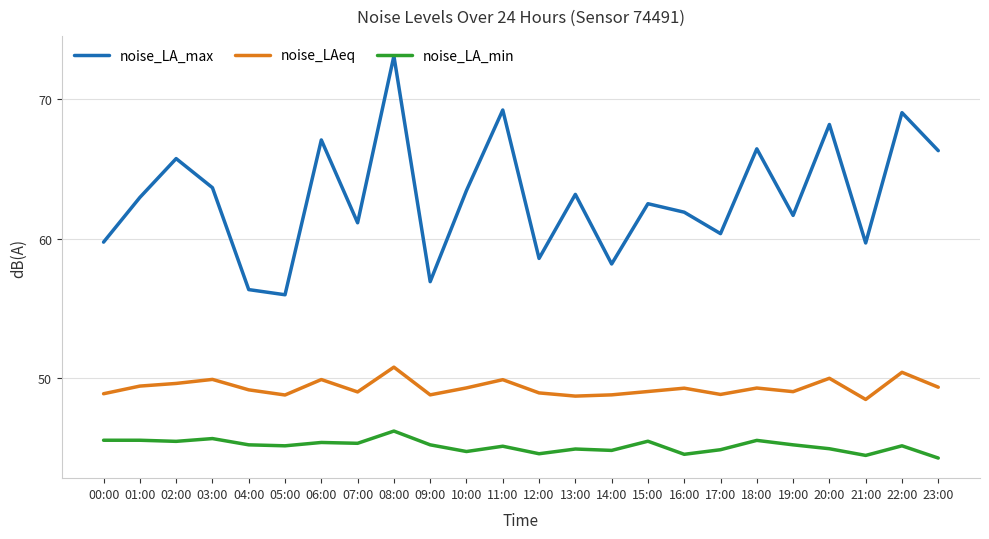

What is the smallest value displayed?

44.2